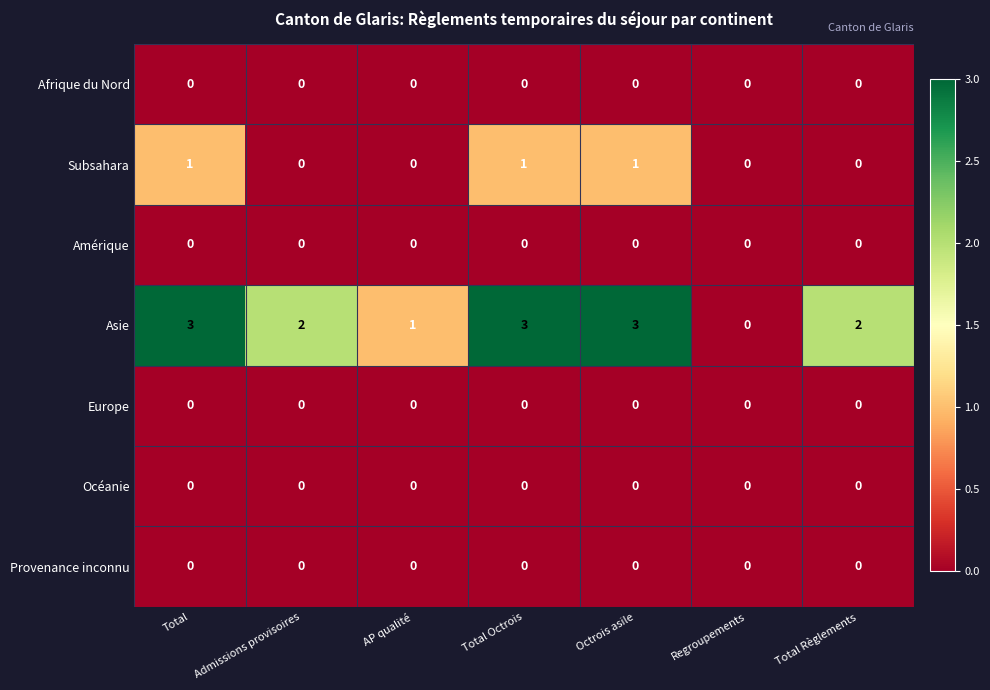

The Europe series shows 0 at AP qualité. True or false?

True